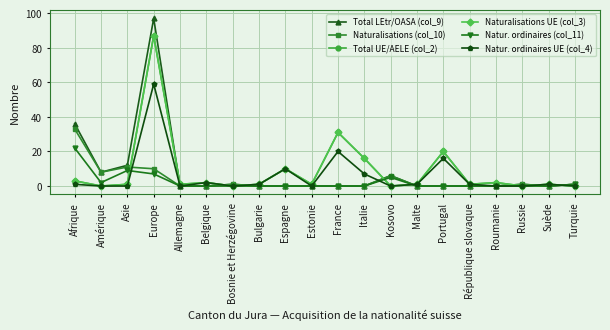

Is this an area chart (filled region under the line)?

No